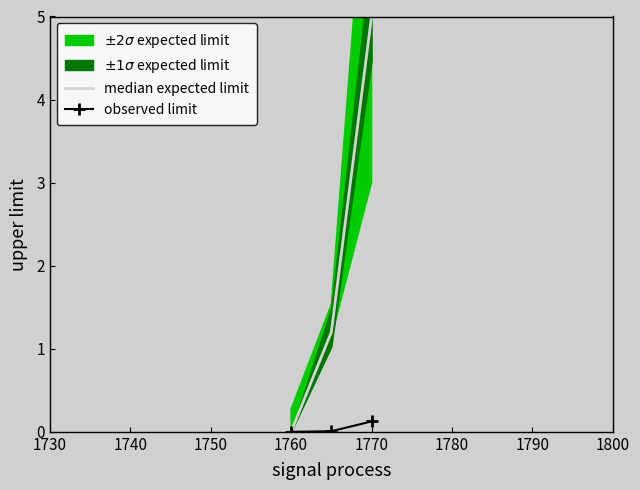

True or false: observed limit has a value of 0.0 at 1760.

True